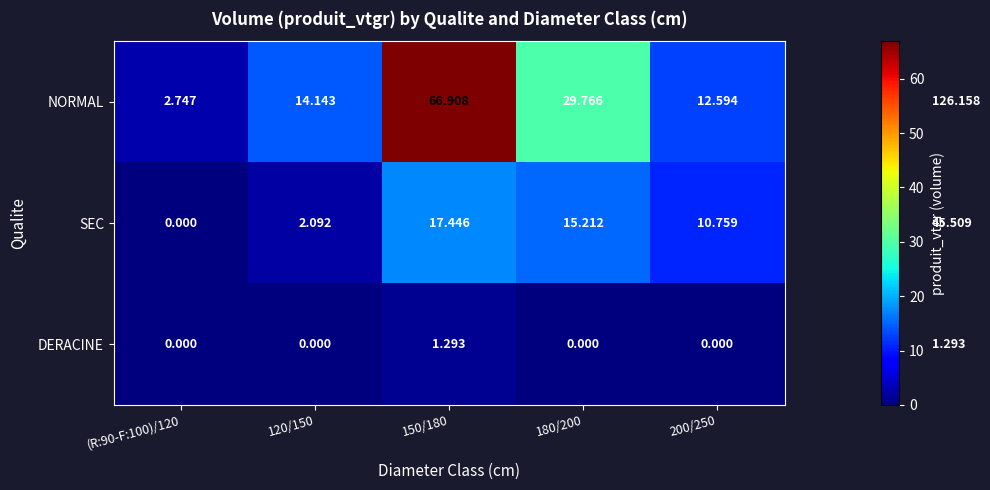

Rank the series by their average value, from highest to lowest.

NORMAL, SEC, DERACINE